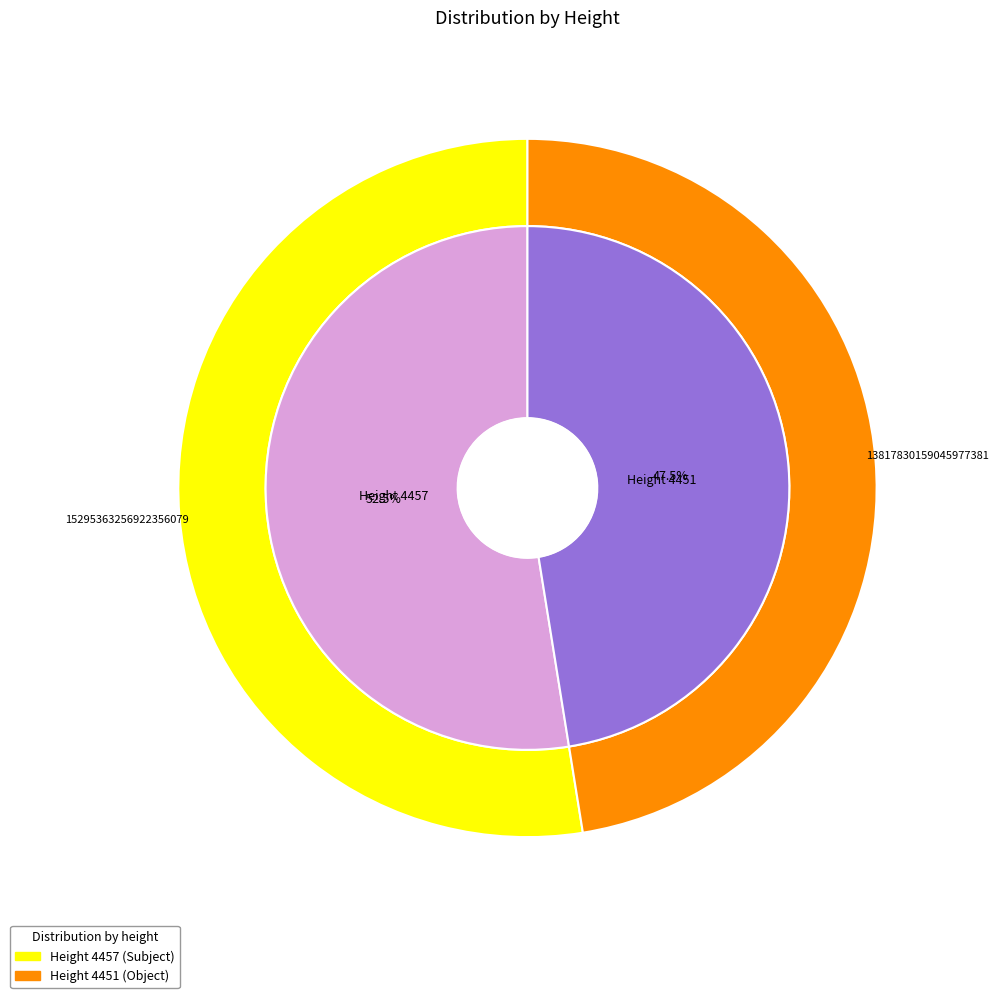

True or false: 4457 accounts for 40% of the total.

False